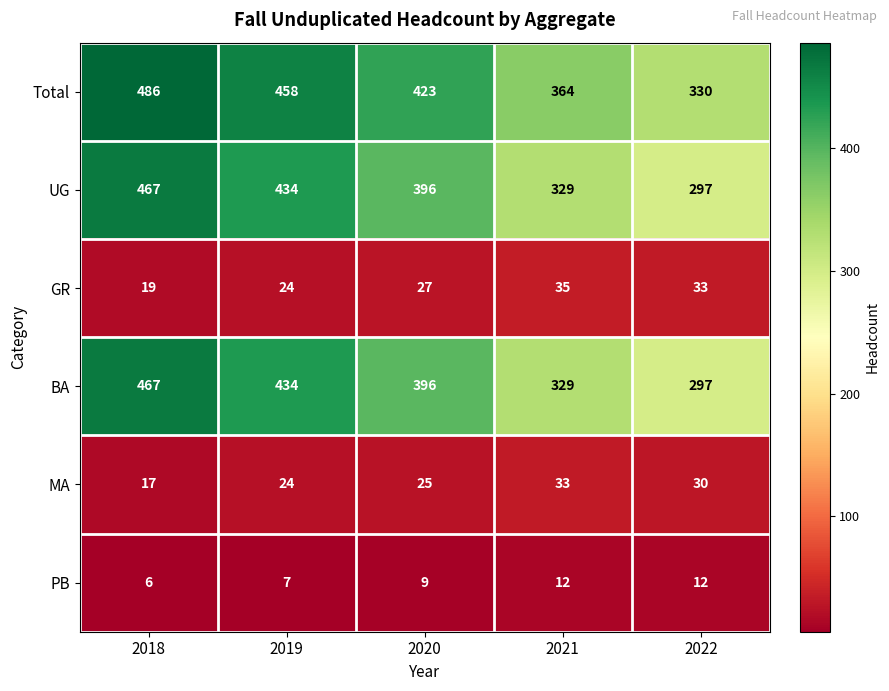

At which category is the sum across all series the highest?

2018